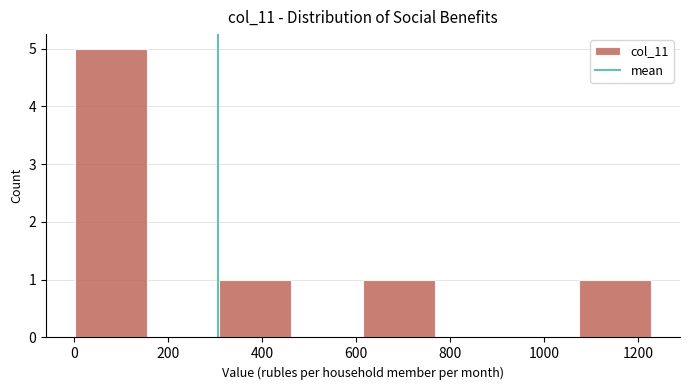

Reading left to right, transcribe this chart: for each bar, give the range it covers on the x-axis and its height. Neither the bar edges nor the heights are printed on the chart, so give them approximately, as read against the axes.

0 to 160: 5
160 to 300: 0
300 to 460: 1
460 to 620: 0
620 to 760: 1
760 to 920: 0
920 to 1080: 0
1080 to 1220: 1